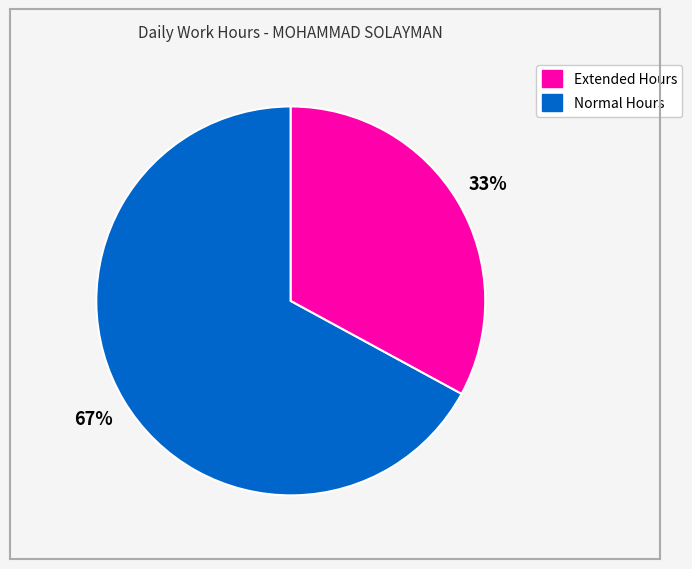

To the nearest percent, what is the average slice percentage?

50%